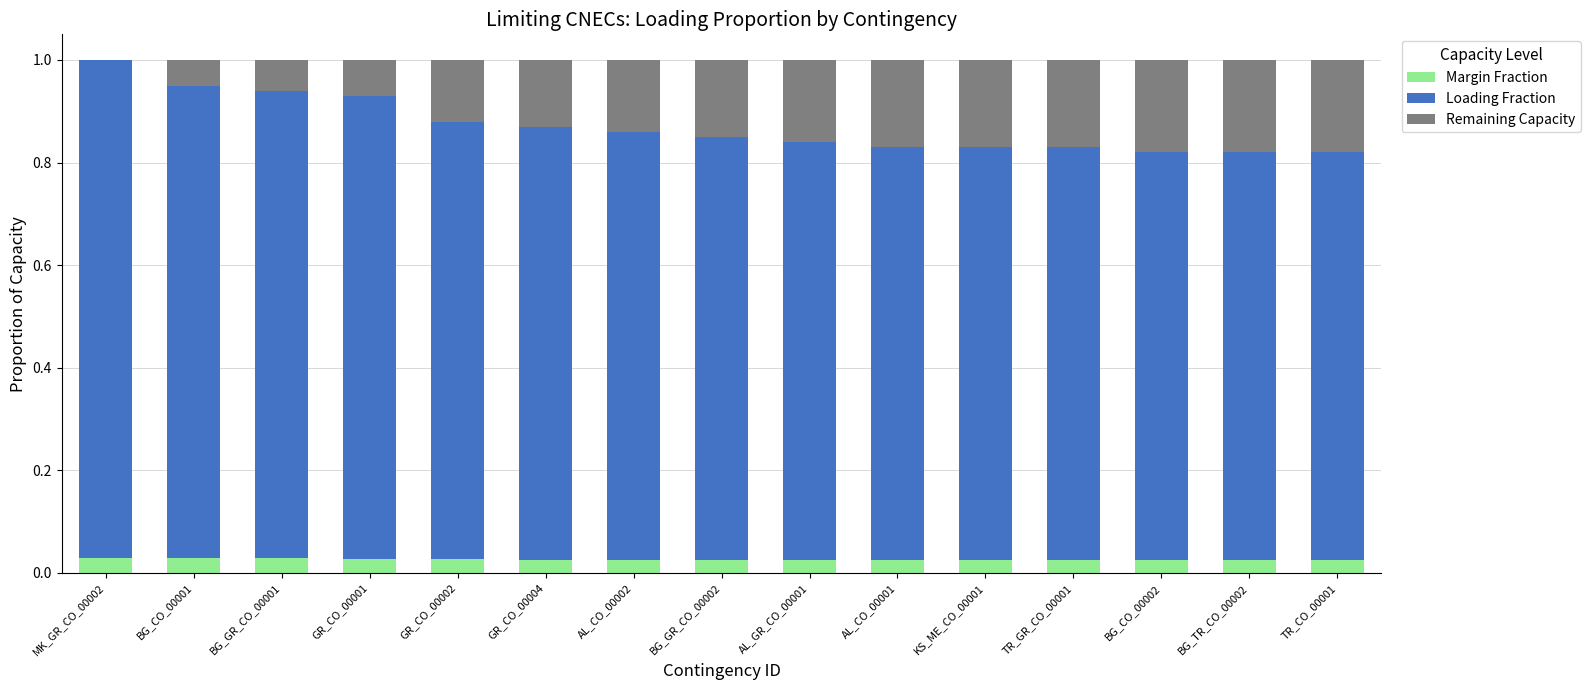

The value of Margin Fraction at BG_TR_CO_00002 is 0.0. True or false?

True